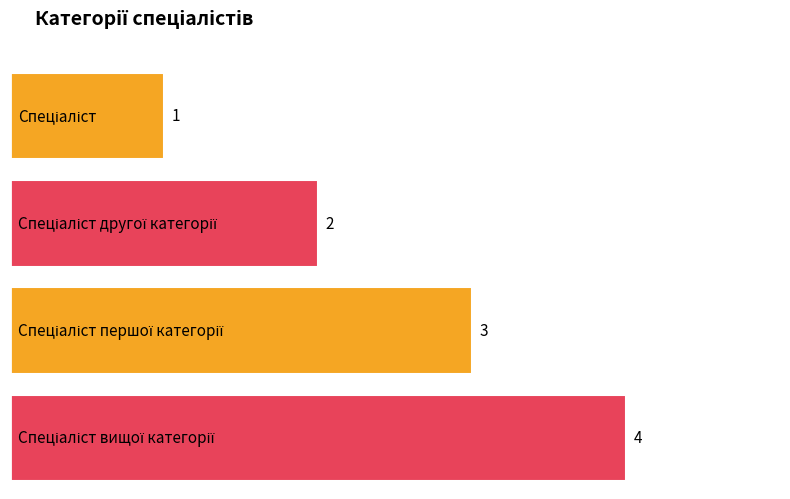

What is the label of the 1st bar from the left?

Спеціаліст